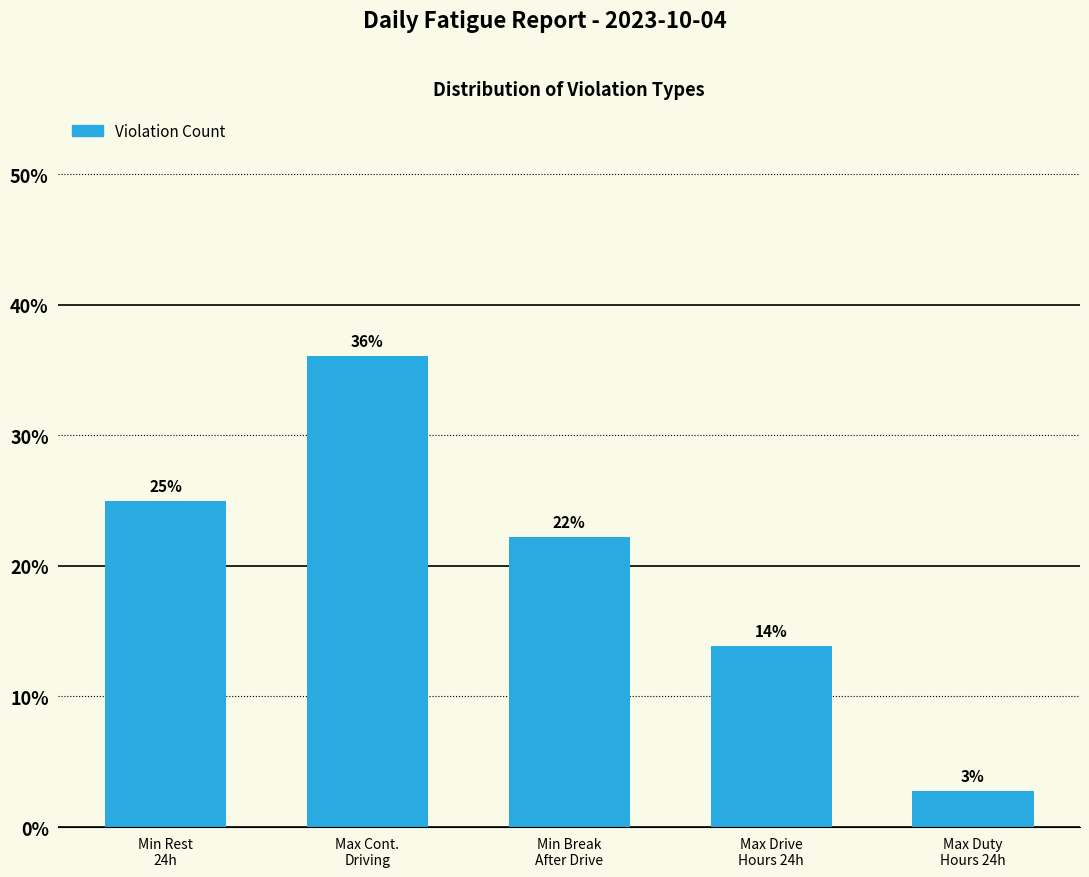

Are the bars horizontal?

No